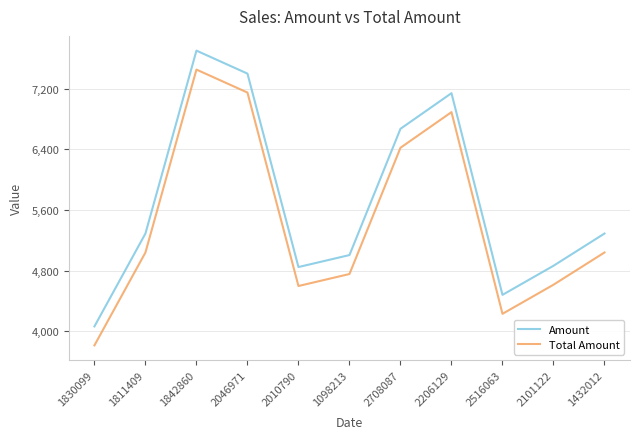

How many lines are shown in the chart?

2